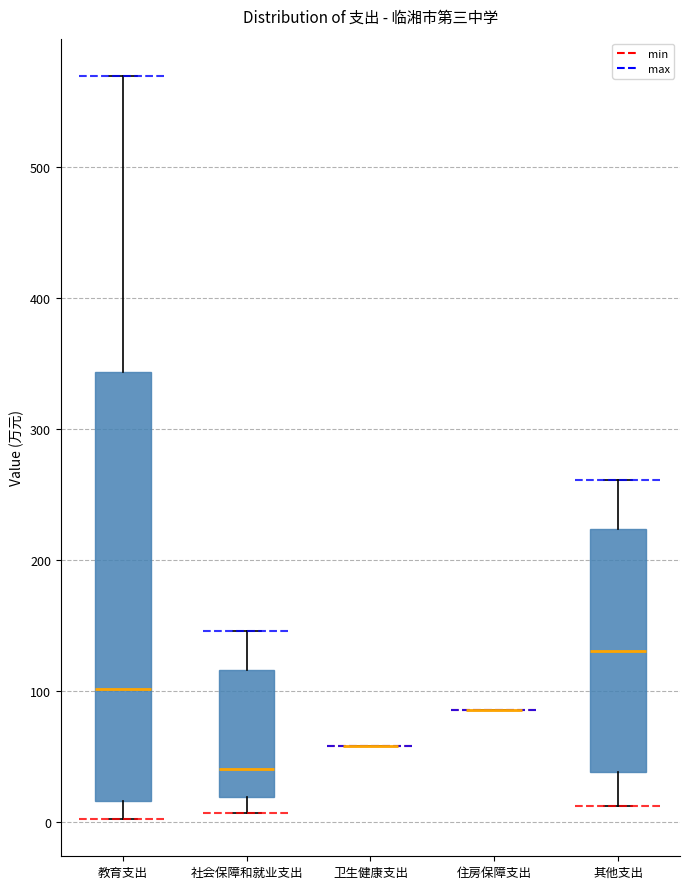

Reading left to right, transcribe this box plot: for each box, give where its median line is, the range the box spans, and where its two whiskers end, as read against the y-axis. The values are not printed on the chart, so give them approximately, as read against the axis.

教育支出: median 100, box 20 to 340, whiskers 0 to 570
社会保障和就业支出: median 40, box 20 to 120, whiskers 10 to 150
卫生健康支出: box collapsed to a line at 60, whiskers 60 to 60
住房保障支出: box collapsed to a line at 90, whiskers 90 to 90
其他支出: median 130, box 40 to 220, whiskers 10 to 260